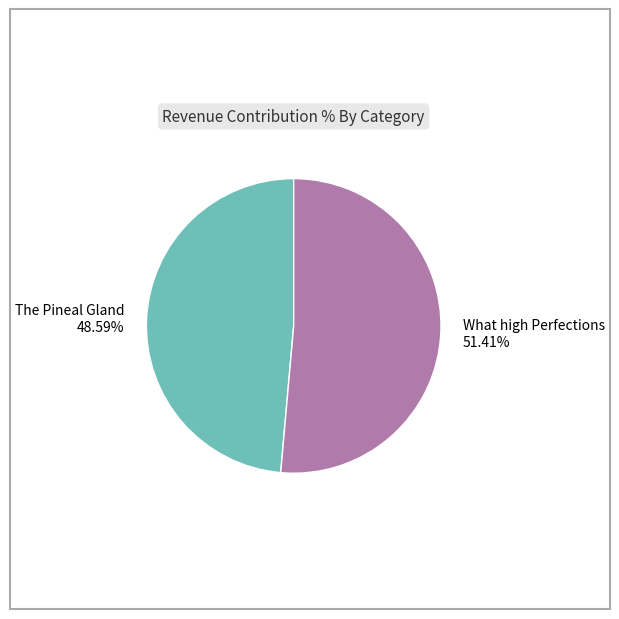

To the nearest percent, what portion does The Pineal Gland represent?

49%